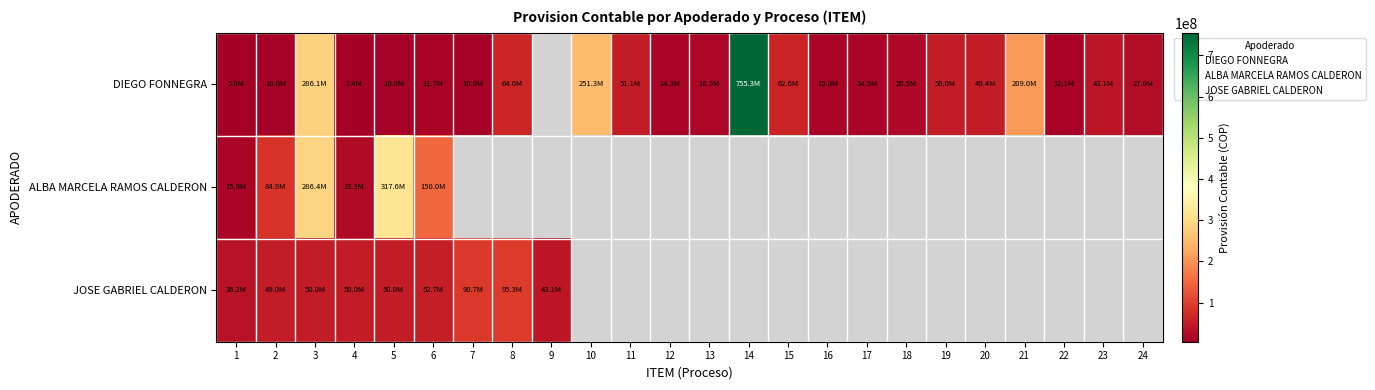

Which series has the largest range (max minus min)?

DIEGO FONNEGRA